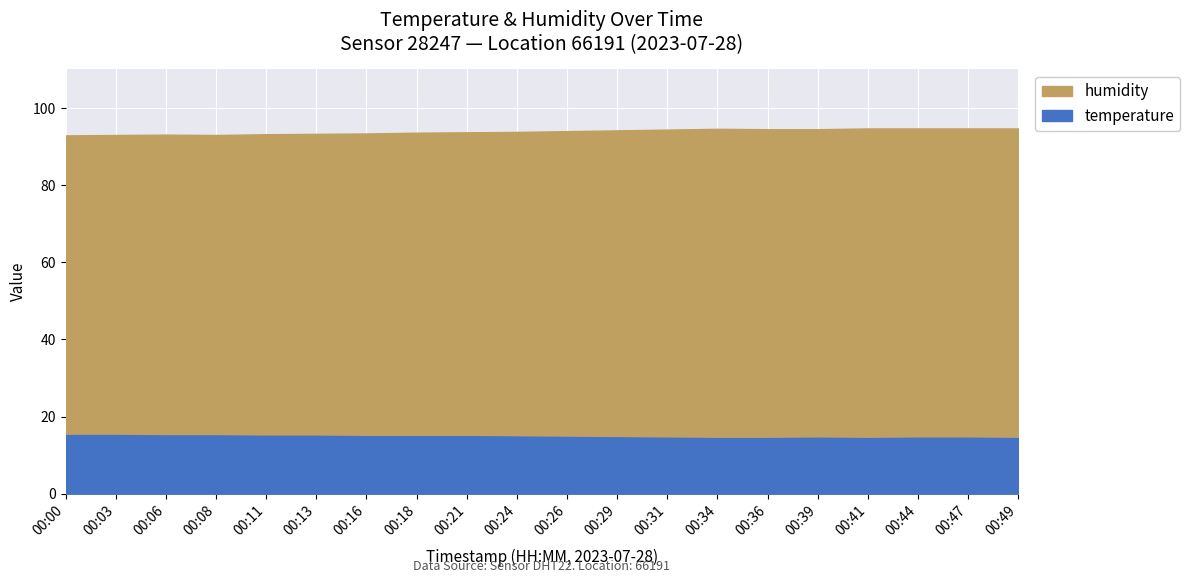

How many interior local valleys does the humidity series have?

1